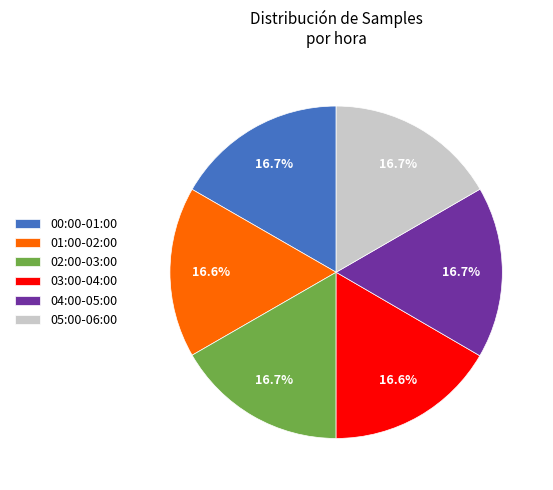

What is the total percentage of 00:00-01:00 and 04:00-05:00?

33.4%